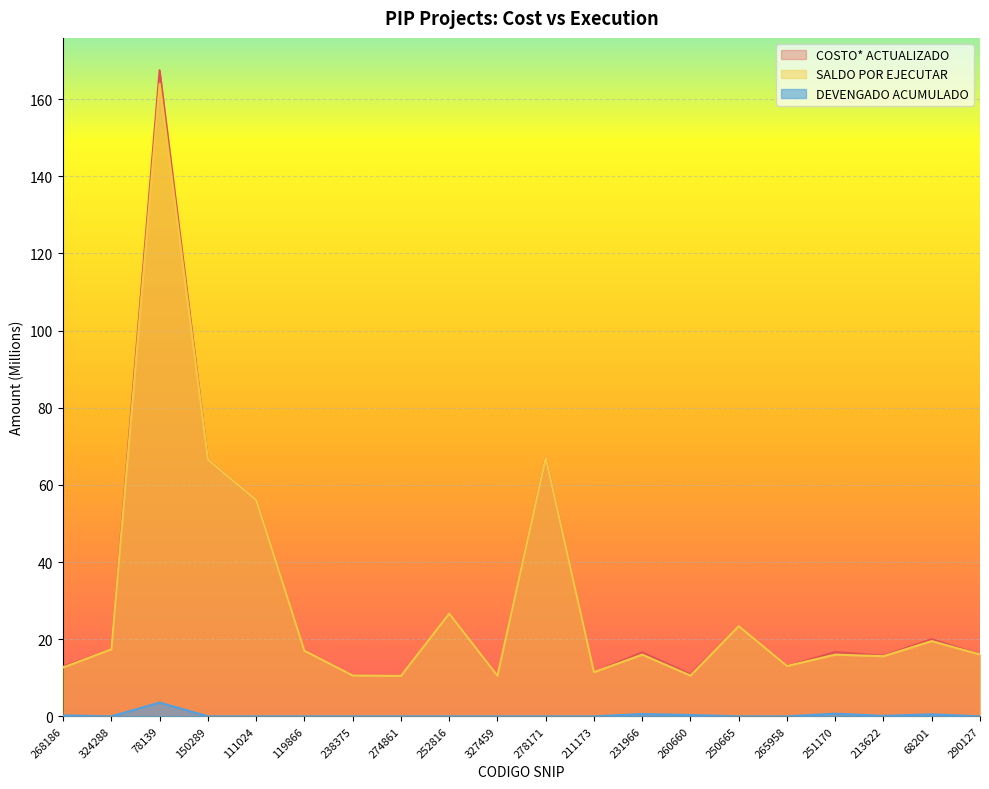

What is the label of the 9th point from the left?

252816